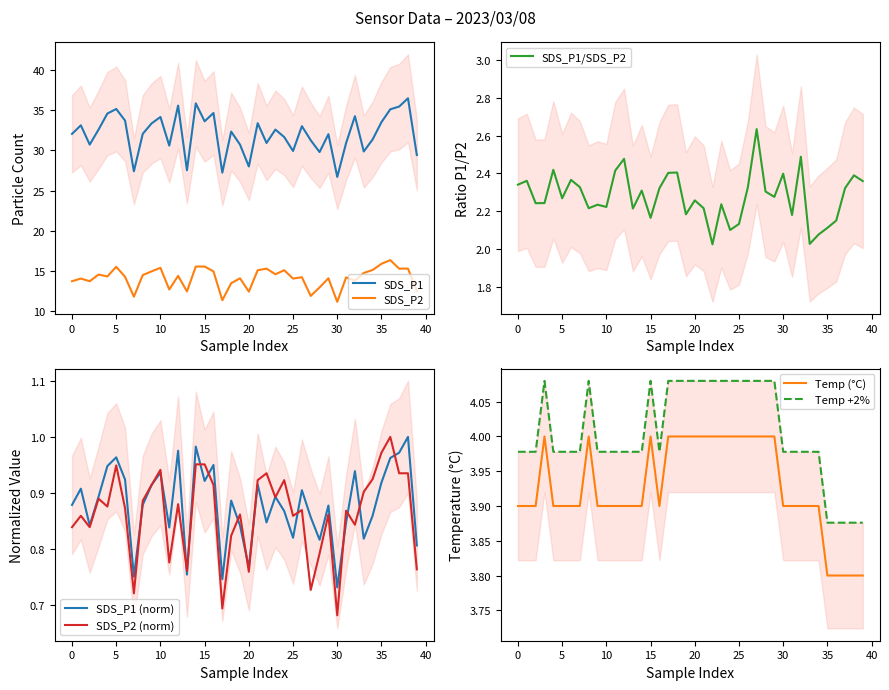

Reading left to right, extract all data points from this chart.

SDS_P1: 32.1	33.1	30.7	32.6	34.6	35.2	33.7	27.4	32.1	33.4	34.2	30.6	35.6	27.5	35.9	33.6	34.7	27.2	32.4	30.7	28.0	33.4	30.9	32.6	31.7	29.9	33.0	31.3	29.8	32.0	26.7	30.9	34.3	29.9	31.4	33.5	35.1	35.5	36.5	29.4
SDS_P2: 13.7	14.0	13.7	14.5	14.3	15.5	14.2	11.8	14.5	14.9	15.4	12.7	14.4	12.4	15.5	15.5	14.9	11.3	13.4	14.1	12.4	15.1	15.3	14.6	15.1	14.0	14.2	11.9	12.9	14.1	11.1	14.2	13.8	14.7	15.1	15.9	16.3	15.3	15.3	12.5
Temp: 3.9	3.9	3.9	4.0	3.9	3.9	3.9	3.9	4.0	3.9	3.9	3.9	3.9	3.9	3.9	4.0	3.9	4.0	4.0	4.0	4.0	4.0	4.0	4.0	4.0	4.0	4.0	4.0	4.0	4.0	3.9	3.9	3.9	3.9	3.9	3.8	3.8	3.8	3.8	3.8